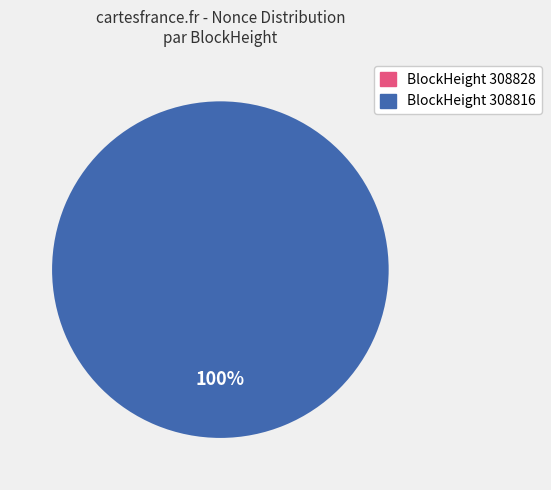

To the nearest percent, what is the combined percentage of 308816 and 308828?

100%